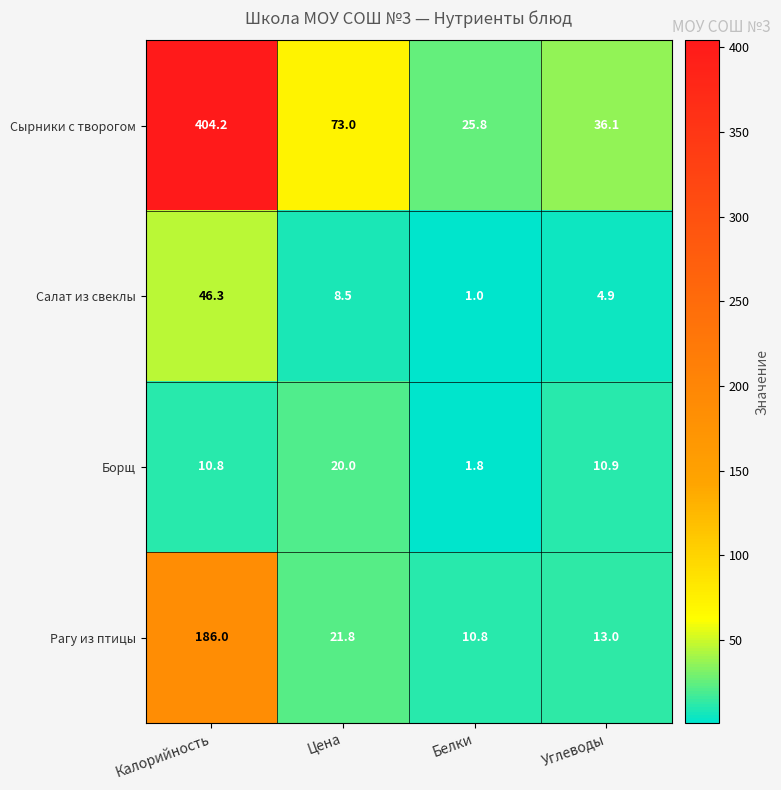

Reading left to right, list all the values displayed in this chart.

Сырники с творогом: 404.2	73.0	25.8	36.1
Салат из свеклы: 46.3	8.5	1.0	4.9
Борщ: 10.8	20.0	1.8	10.9
Рагу из птицы: 186.0	21.8	10.8	13.0